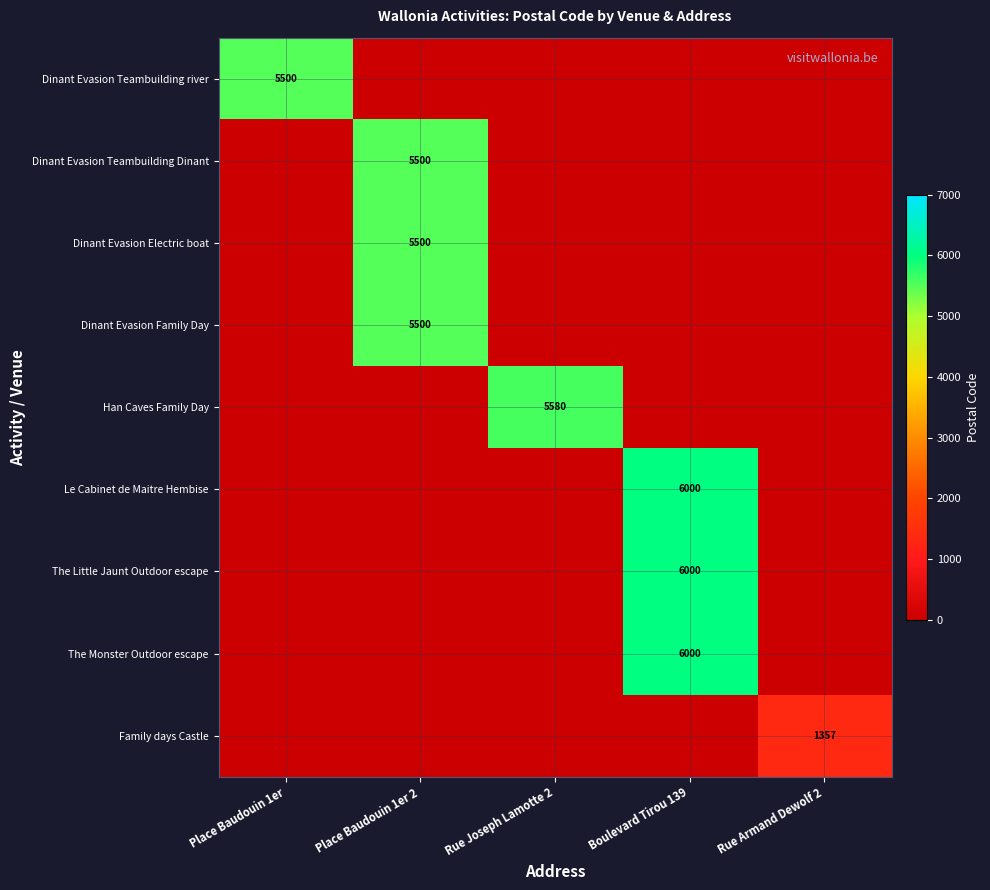

Is it true that The Monster Outdoor escape equals 6000 at Boulevard Tirou 139?

True